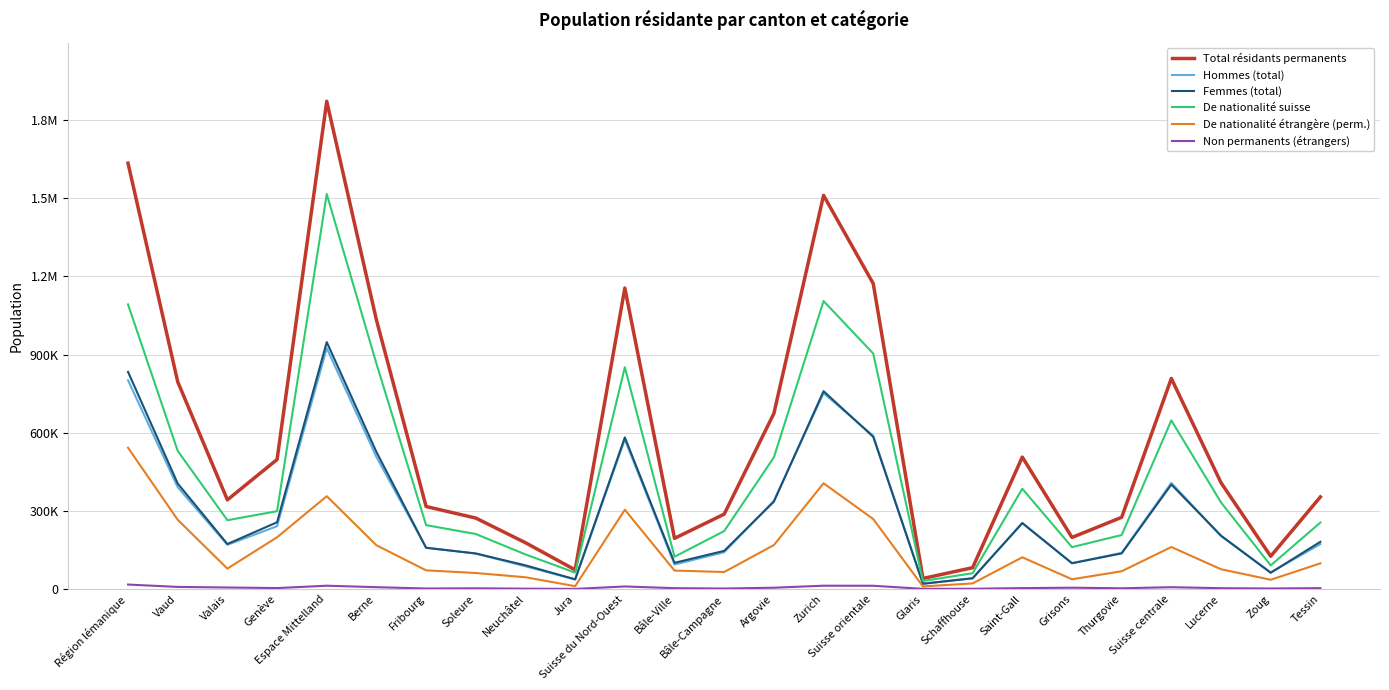

What is the label of the 24th point from the left?

Zoug